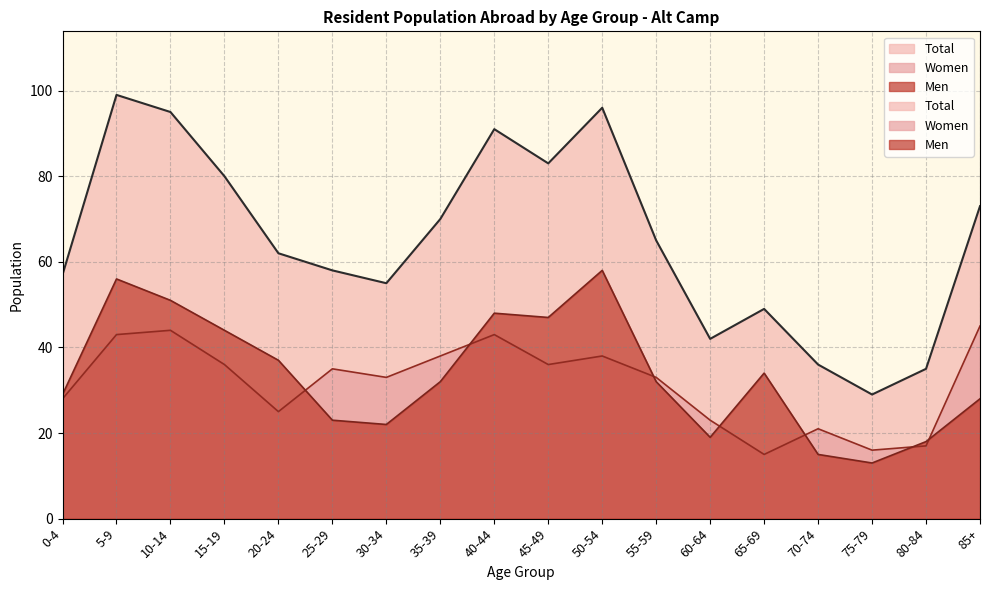

The Total series shows 29 at 75-79. True or false?

True